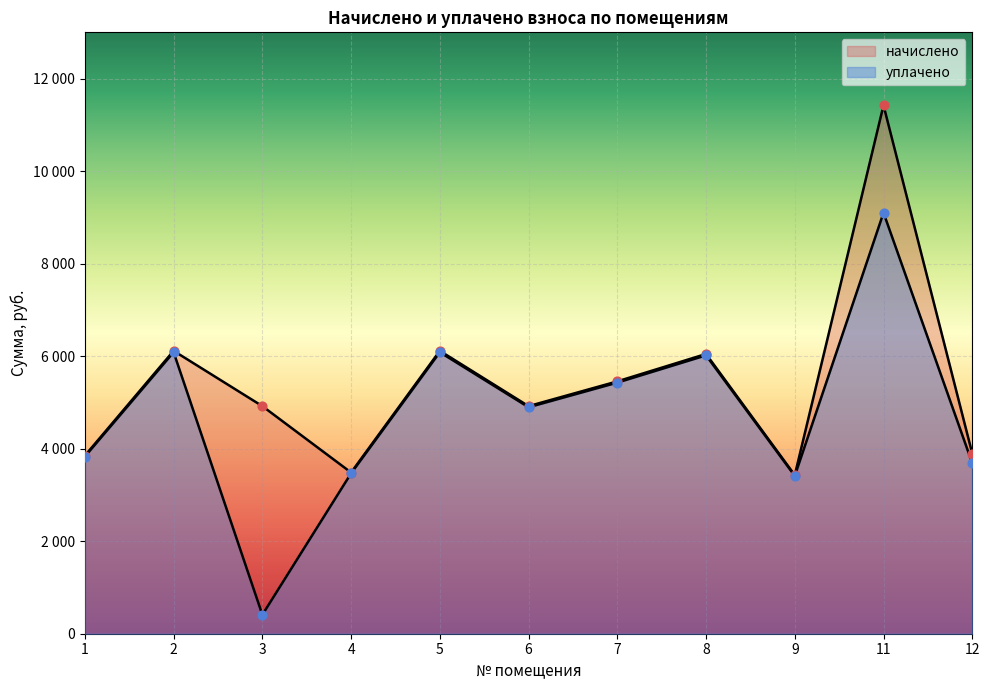

Which series contains the highest Y value?

начислено